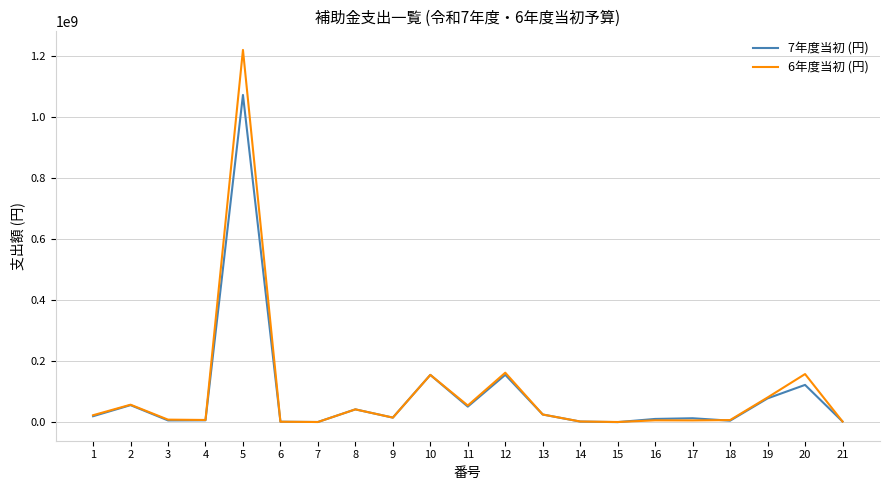

At which label does 6年度当初 (円) first exceed 15000000?

1